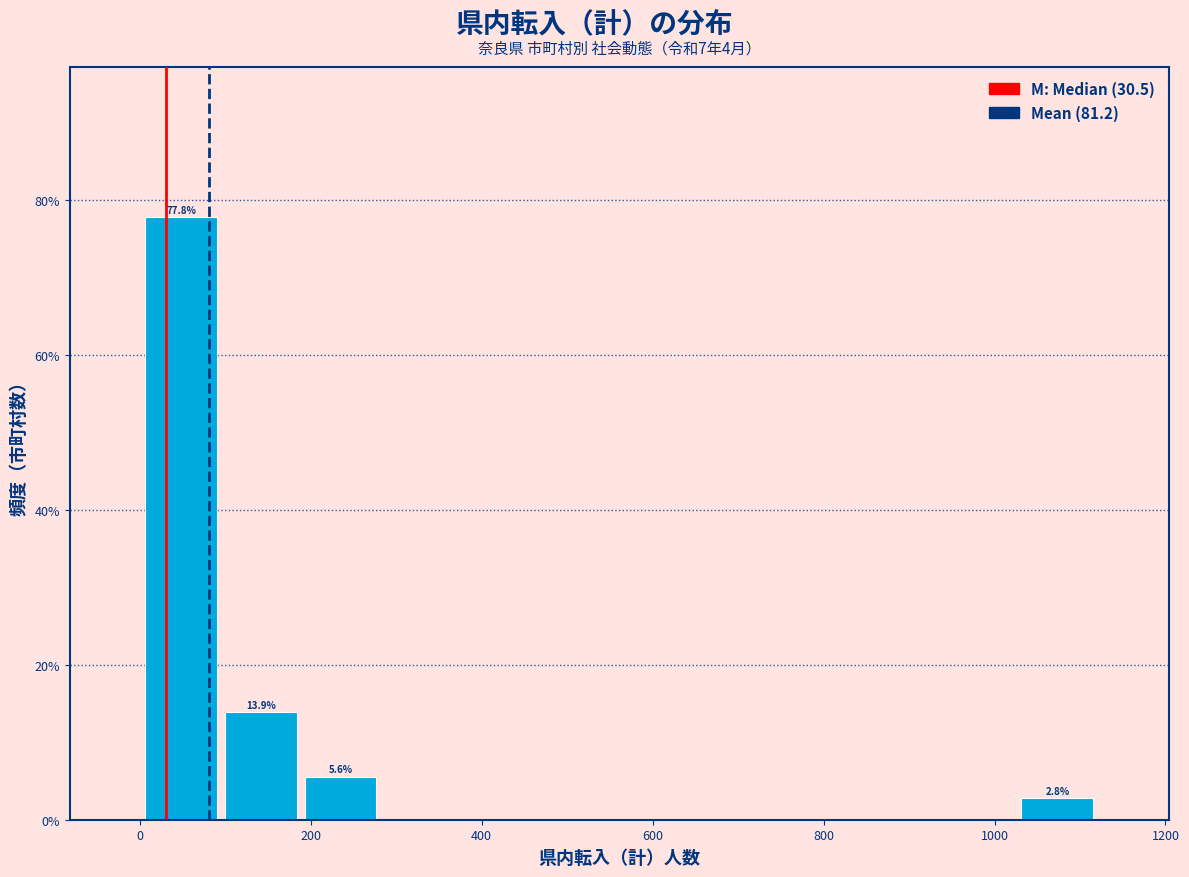

Which range on the x-axis has the tallest bar?

0 to 100